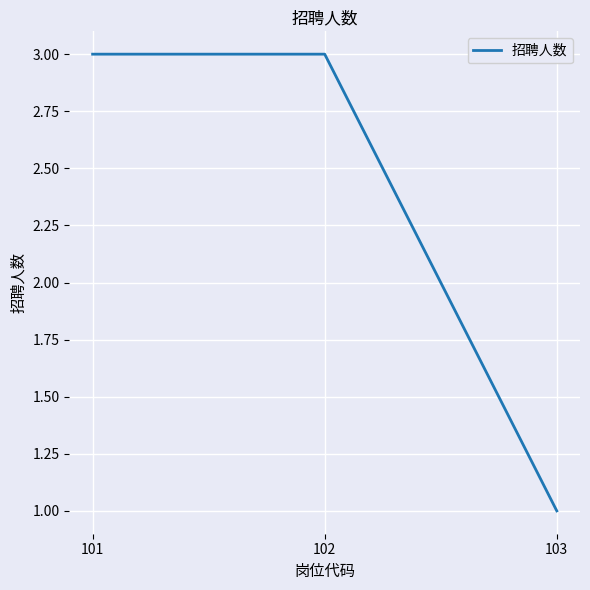

True or false: the data shows 0 at 103.

False